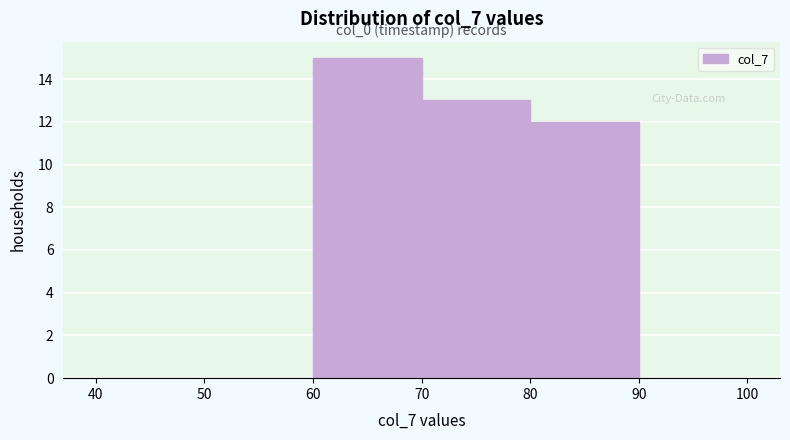

Over which range of the x-axis is the bar tallest?

60 to 70